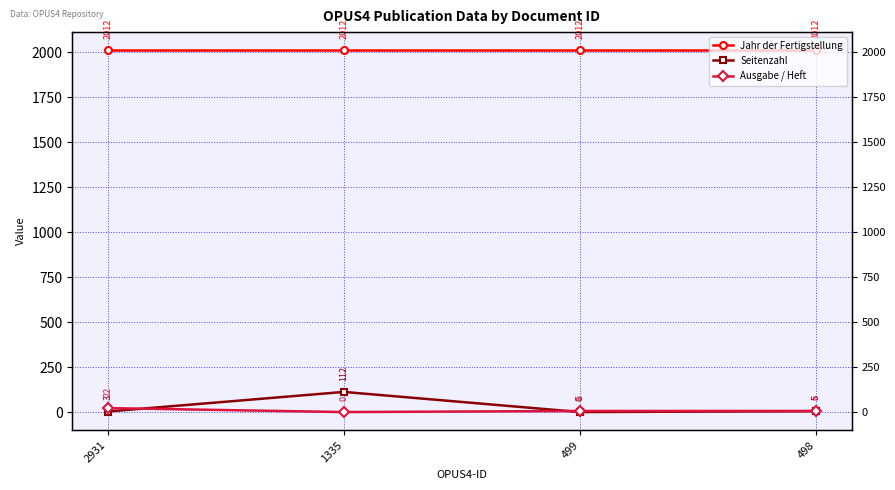

Which has a higher value, 2931 or 499?

2931